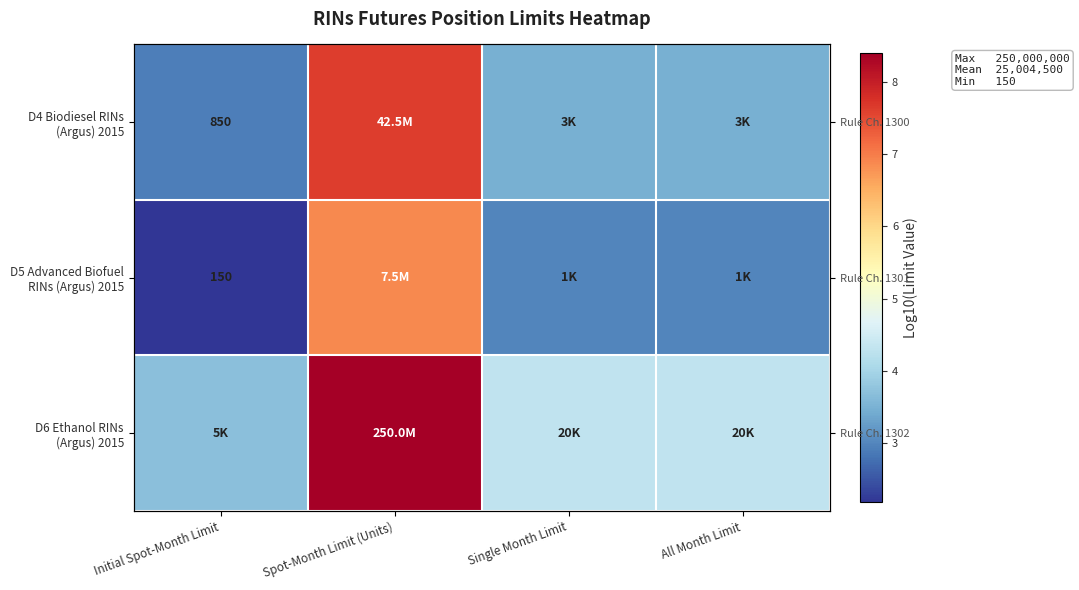

Is the value of D6 Ethanol RINs (Argus) 2015 at Single Month Limit greater than the value of D4 Biodiesel RINs (Argus) 2015 at Spot-Month Limit (Units)?

No